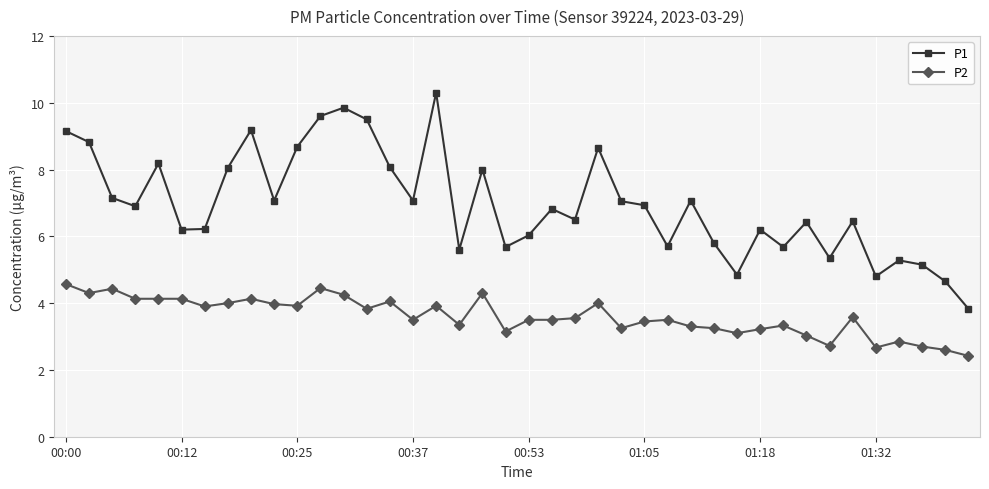

True or false: P2 and P1 cross at least once.

False